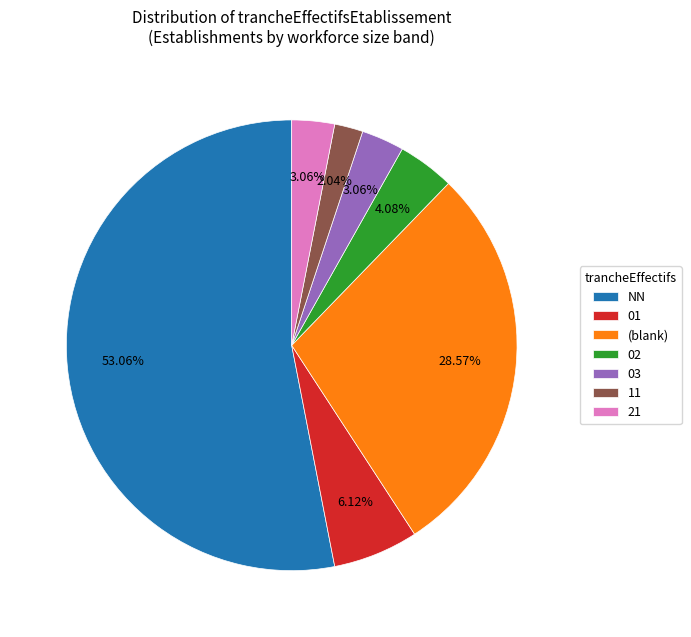

To the nearest percent, what is the combined percentage of 11 and 01?

8%